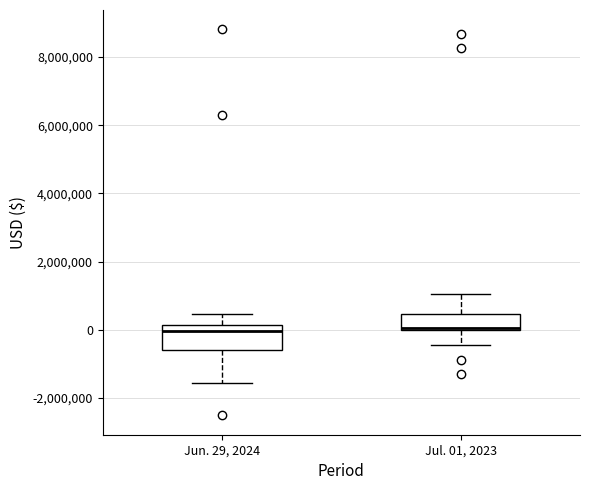

Reading left to right, read every box against the y-axis: the position of its median line, the range the box covers, and the ends of its whiskers. The values are not printed on the chart, so give them approximately, as read against the axis.

Jun. 29, 2024: median 0, box -600000 to 200000, whiskers -1600000 to 400000
Jul. 01, 2023: median 0 (just above the box's lower edge), box 0 to 400000, whiskers -400000 to 1000000